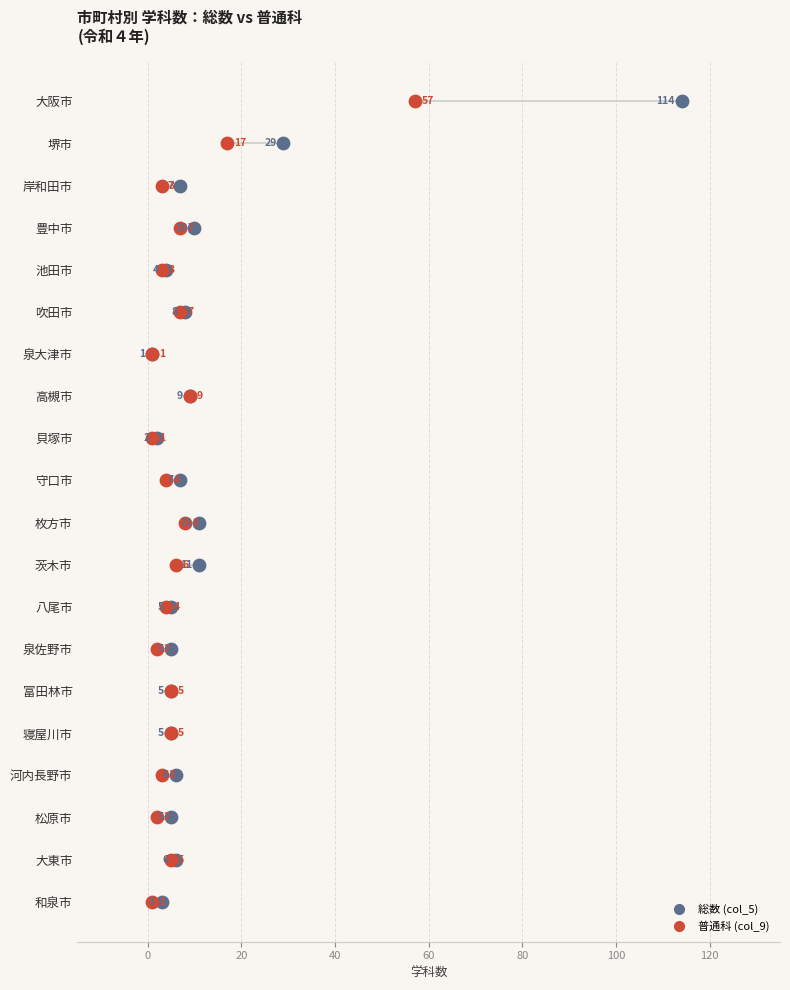

What are all the series names shown in the legend?

総数 (col_5), 普通科 (col_9)